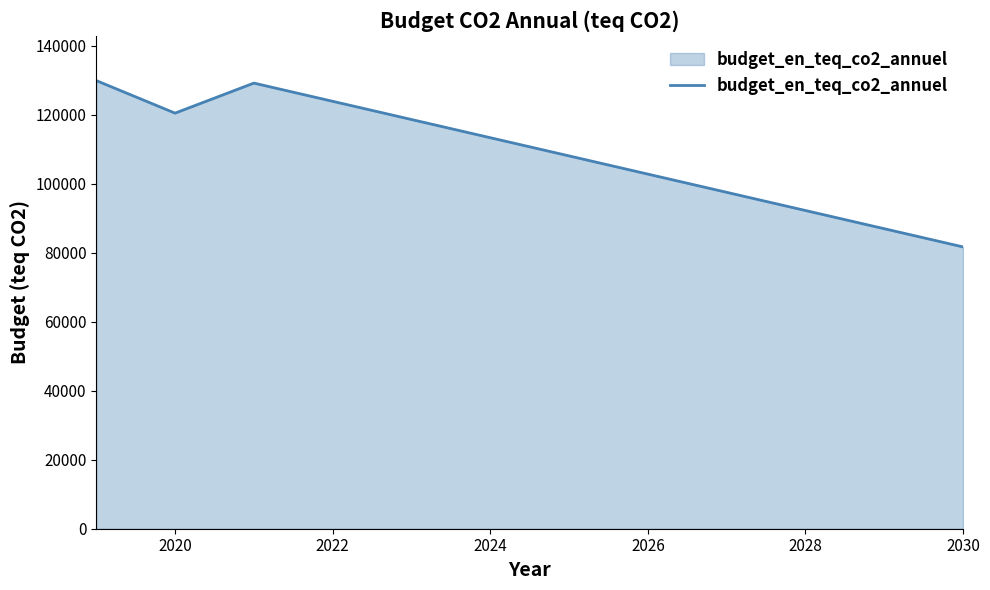

What is the smallest value displayed?

81710.1